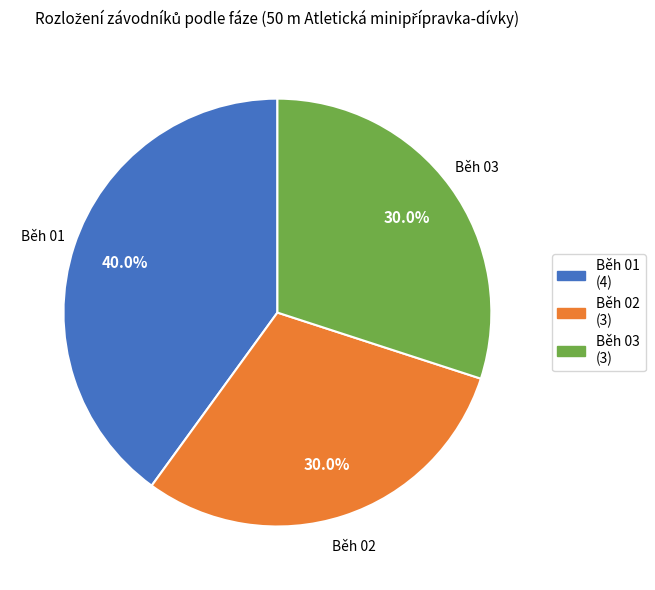

What is the largest slice in the pie chart?

Běh 01